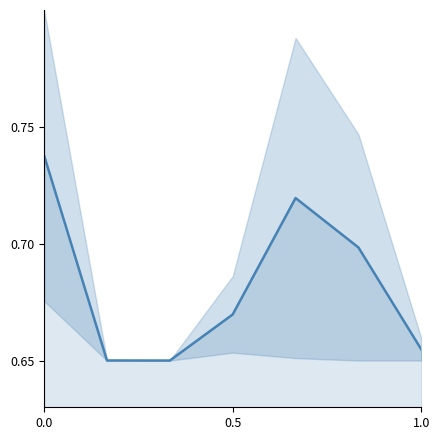

The value at 4 is 0.2. True or false?

False